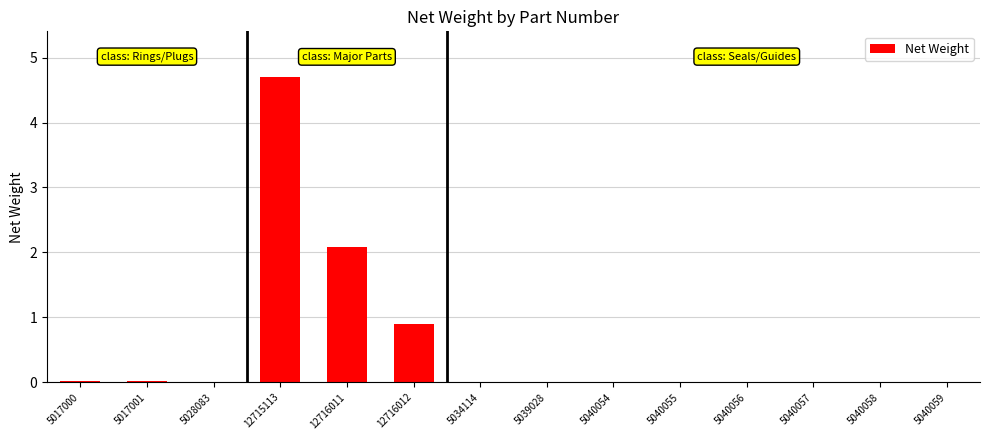

True or false: the data shows 2.1 at 12716011.

True